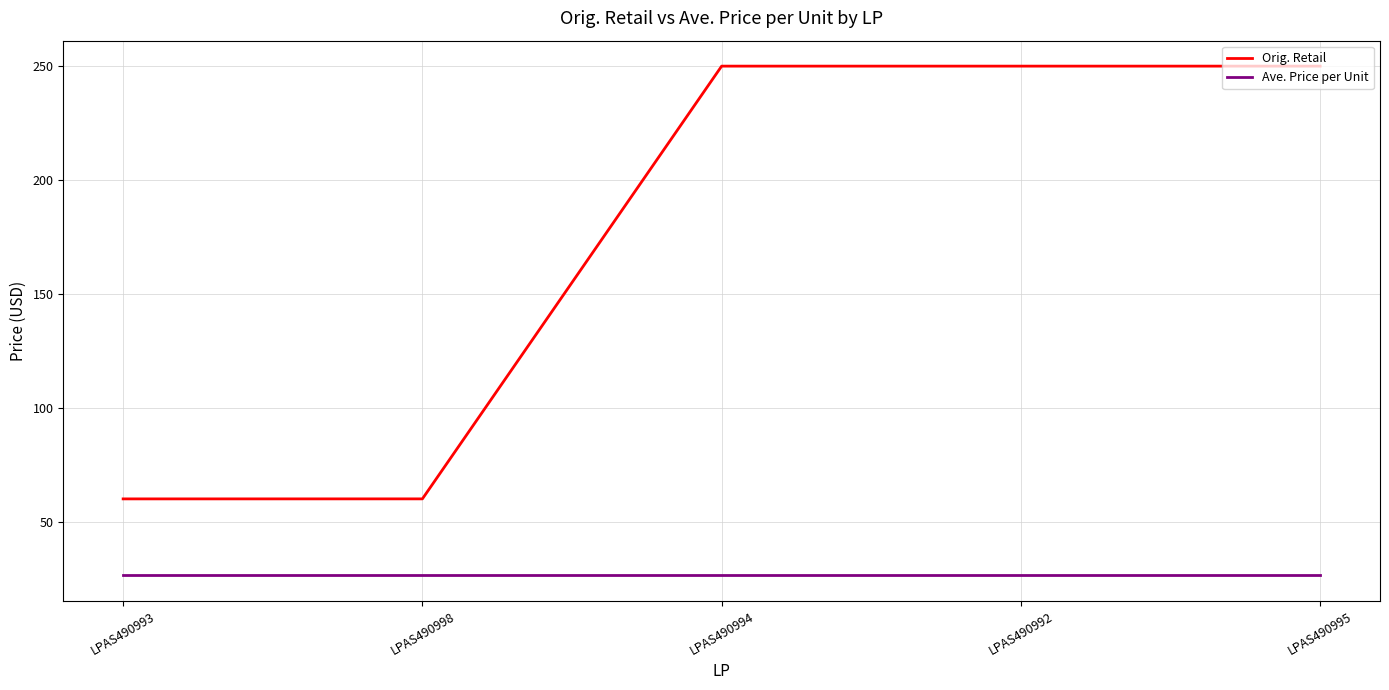

Which series has the widest spread of values?

Orig. Retail